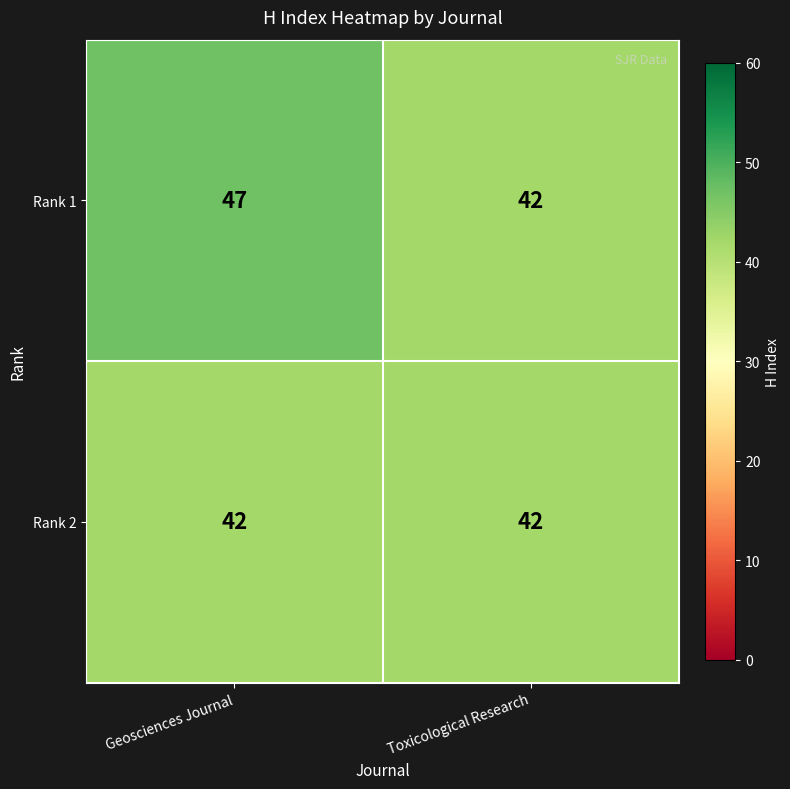

At which category is the sum across all series the highest?

Geosciences Journal